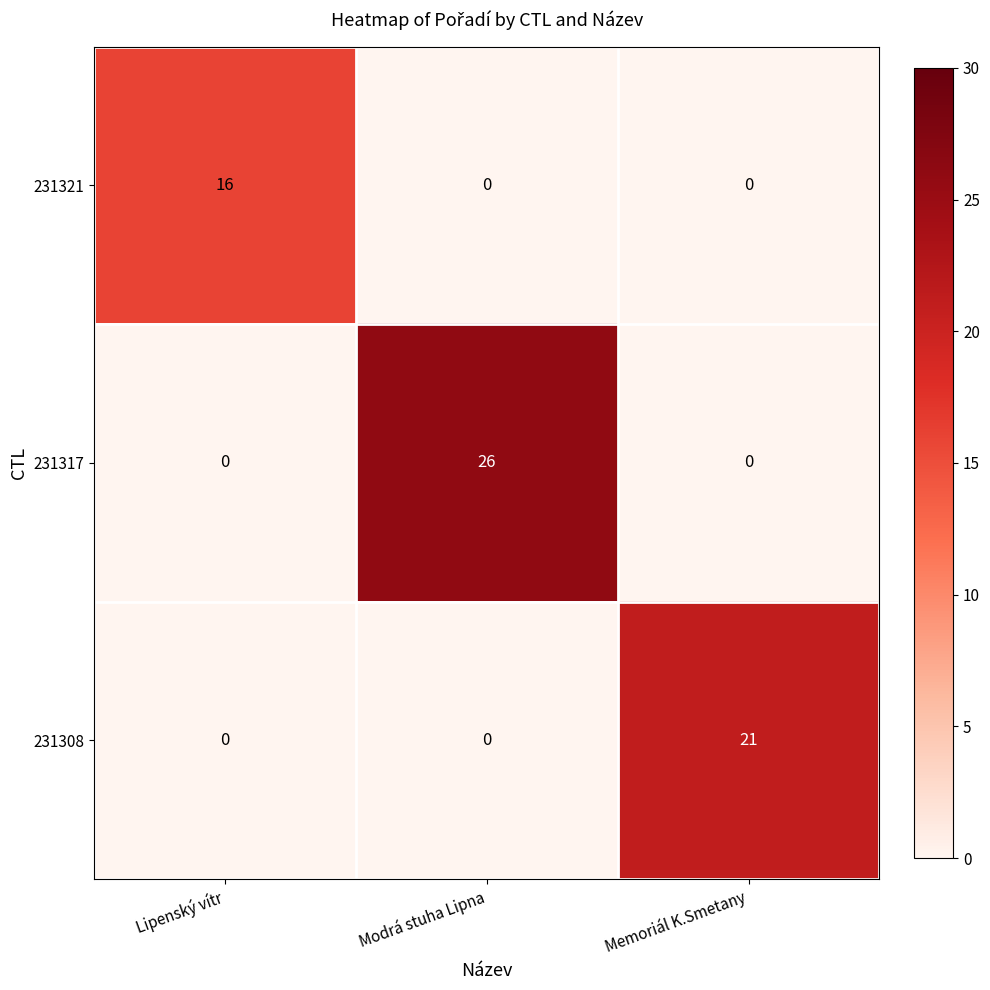

Reading right to left, transcribe all the data shown in this chart.

231321: 0	0	16
231317: 0	26	0
231308: 21	0	0